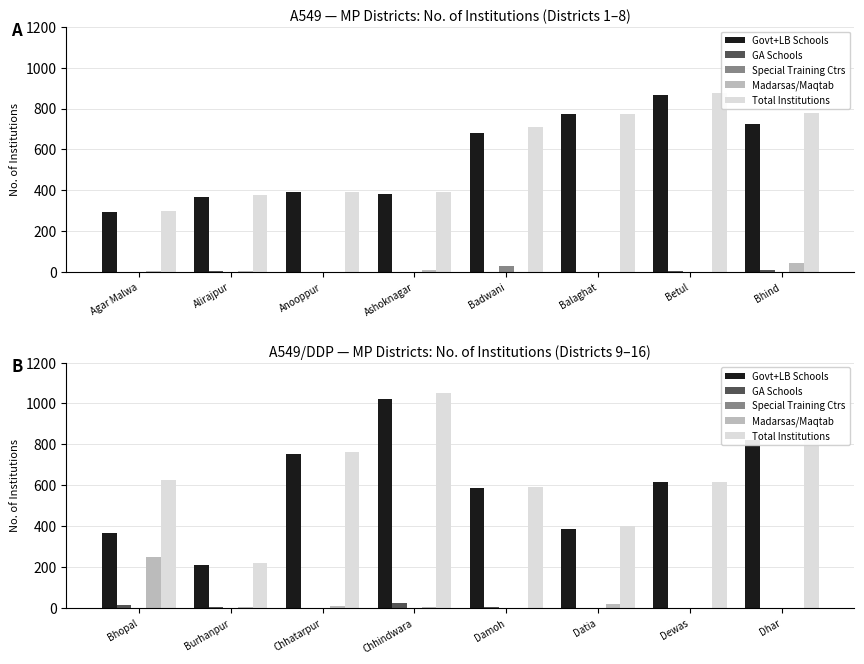

How many values in the Govt+LB Schools series are below 618?

4